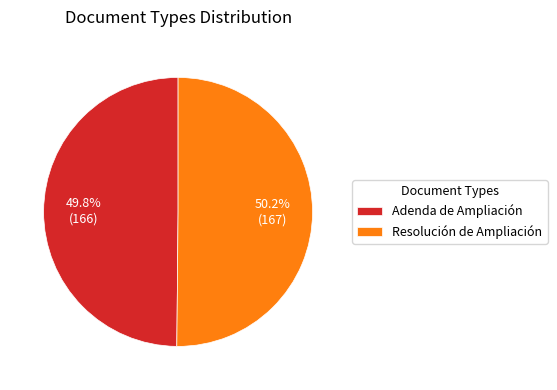

Approximately how many times larger is the value at Adenda de Ampliación compared to Resolución de Ampliación?

1.0